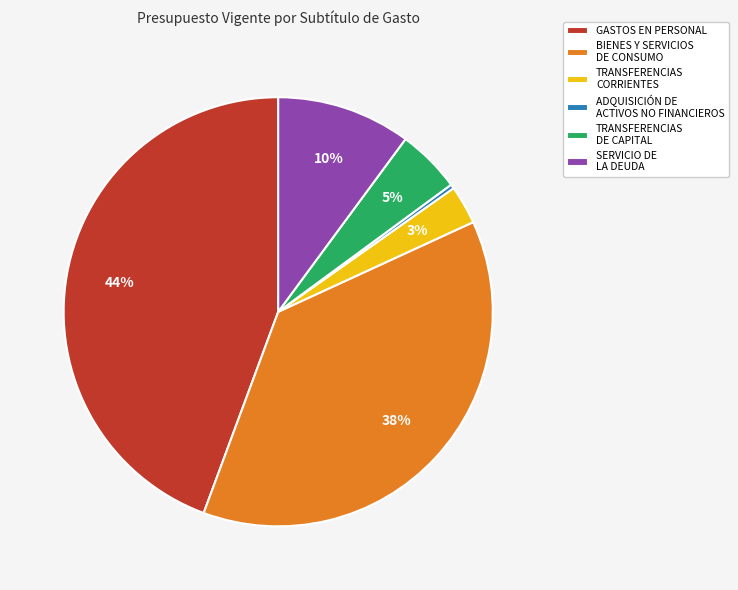

Rank the categories by value from lowest to highest.

ADQUISICIÓN DE ACTIVOS NO FINANCIEROS, TRANSFERENCIAS CORRIENTES, TRANSFERENCIAS DE CAPITAL, SERVICIO DE LA DEUDA, BIENES Y SERVICIOS DE CONSUMO, GASTOS EN PERSONAL